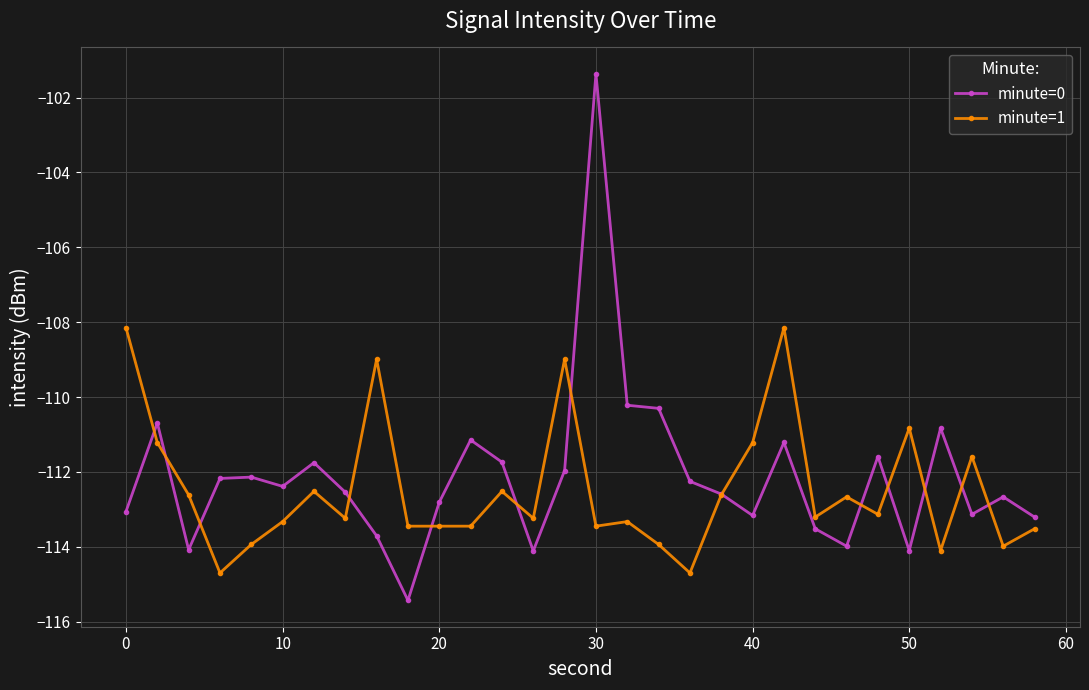

List the series in order of their peak value, lowest first.

minute=1, minute=0